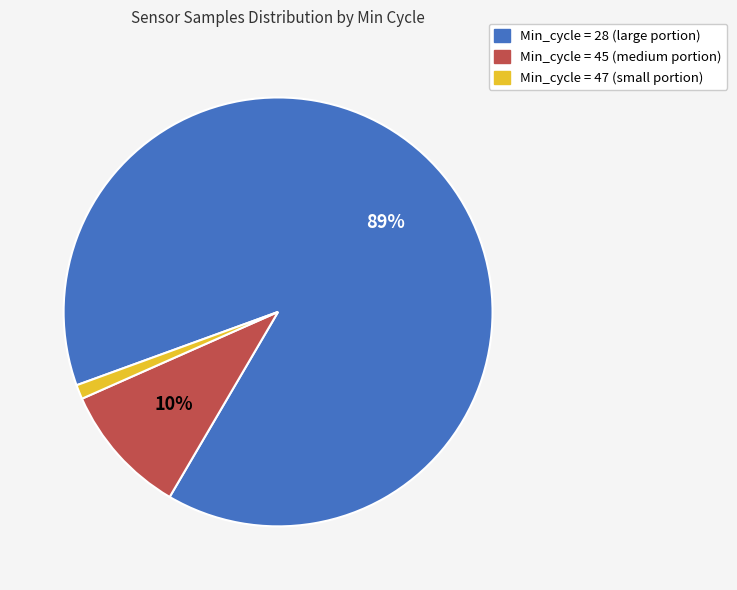

To the nearest percent, what is the difference between the largest and smallest slice percentages?

88%